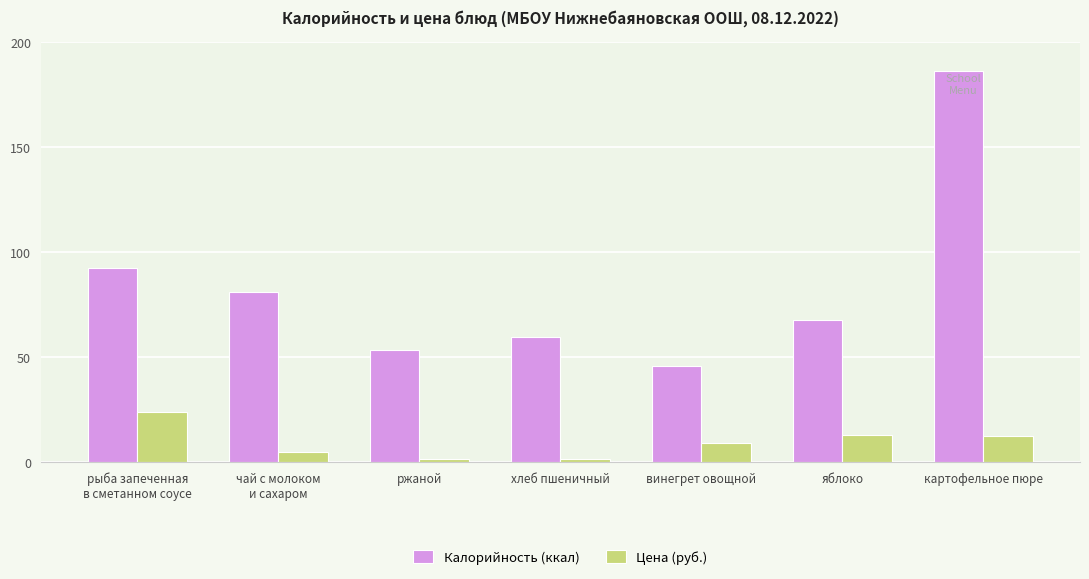

What is the value of the Калорийность (ккал) bar at the 2nd from the left?

81.0